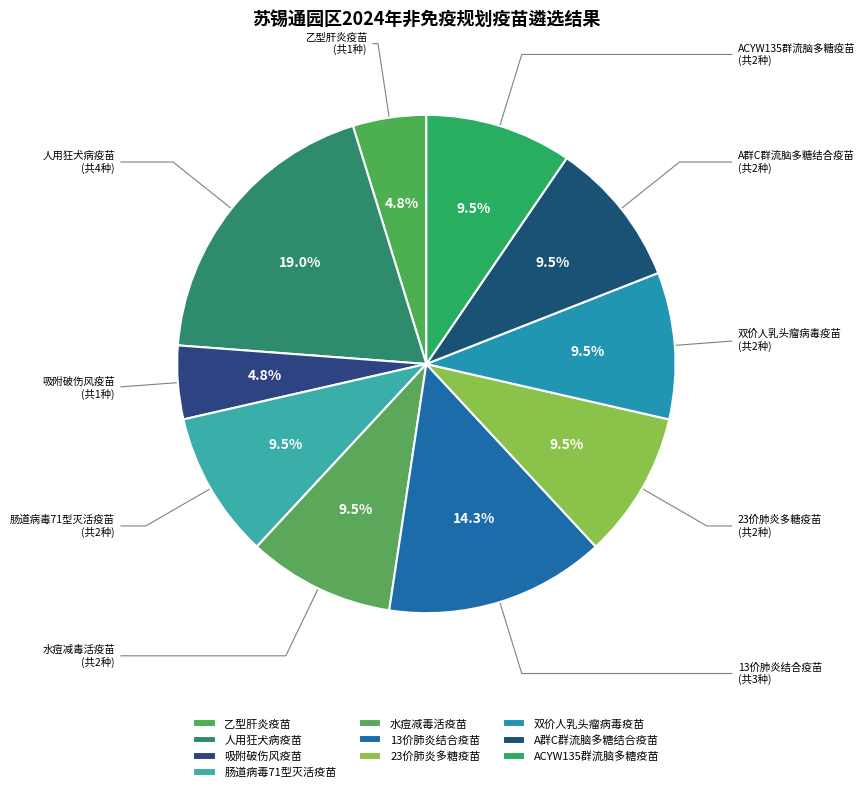

Which category has the biggest portion of the pie?

人用狂犬病疫苗